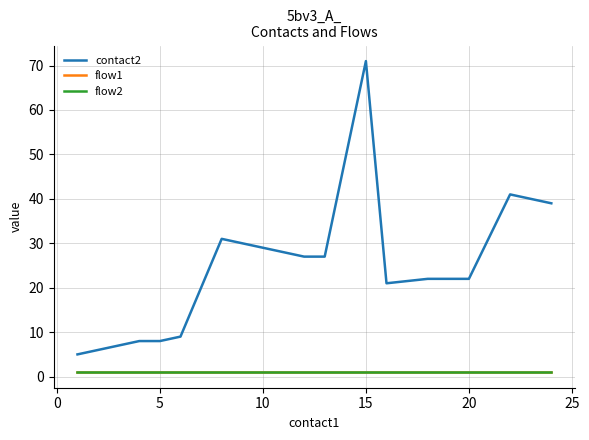

Does the chart have visible grid lines?

Yes